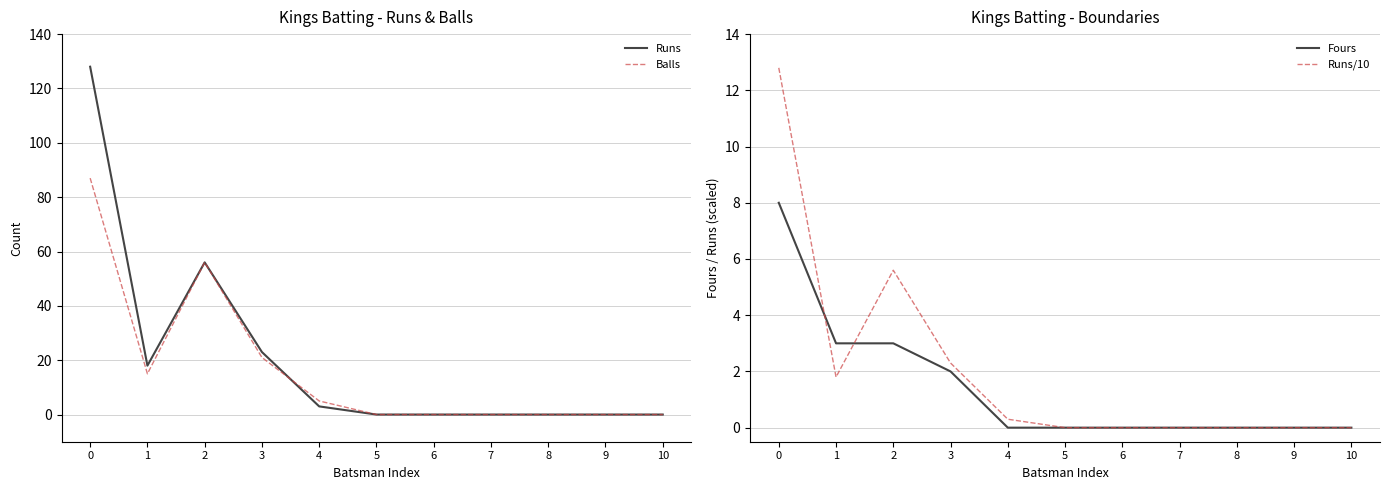

Rank the categories by Balls value from highest to lowest.

0, 2, 3, 1, 4, 5, 6, 7, 8, 9, 10